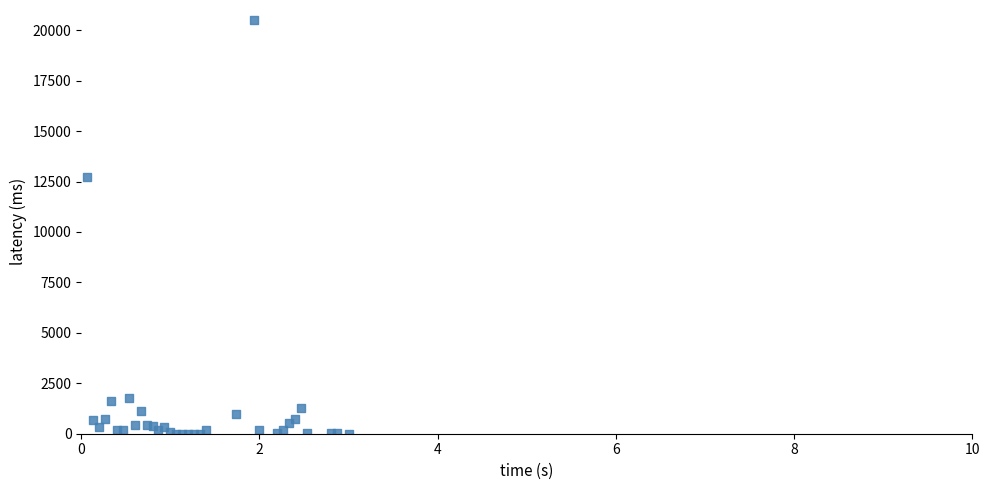

What Y value in the scatter plot is closest to 10250?

12708.4